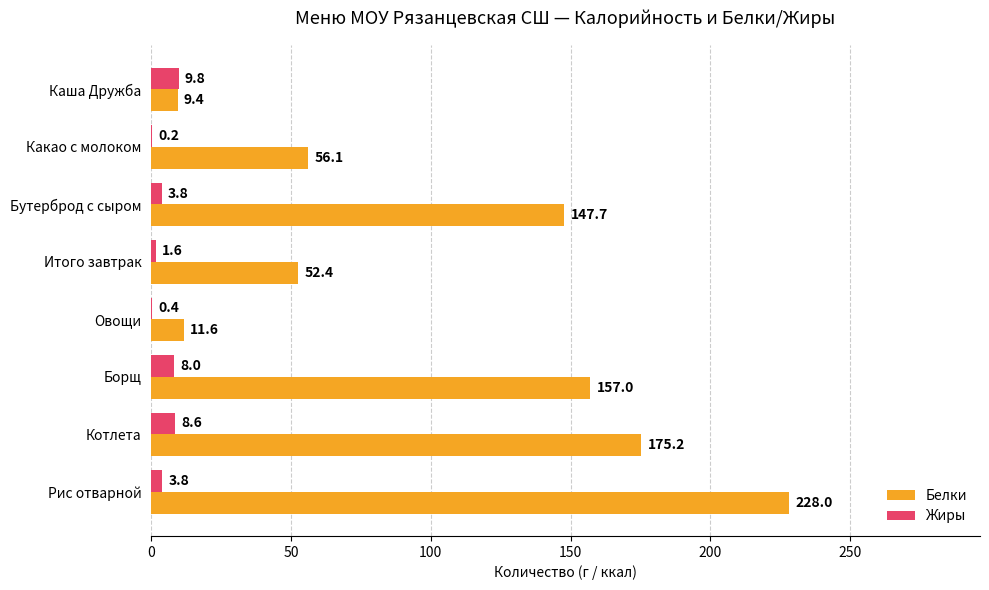

Which series has the largest total across all categories?

Белки